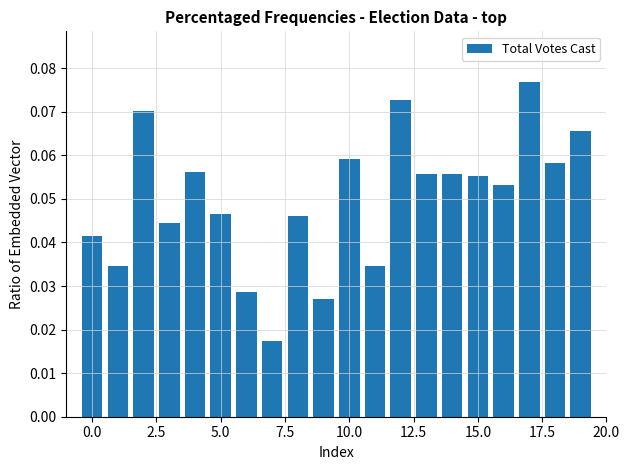

What is the sum of all values?

1.0